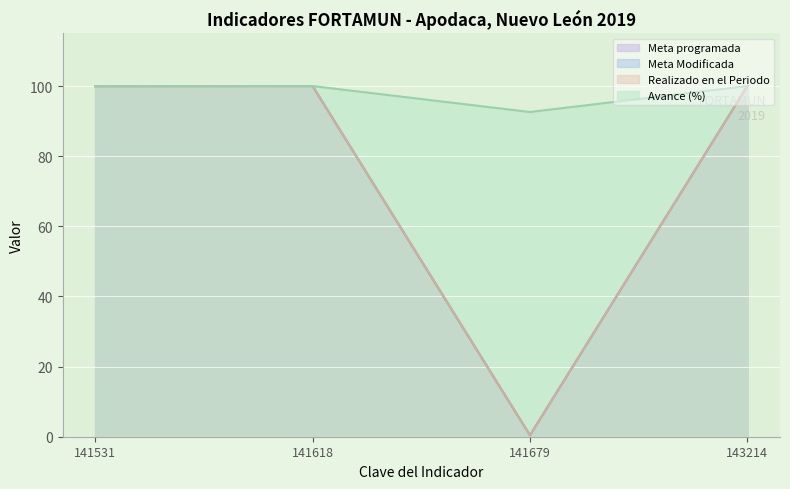

List the labels in order of Avance (%) value, largest first.

141618, 143214, 141531, 141679